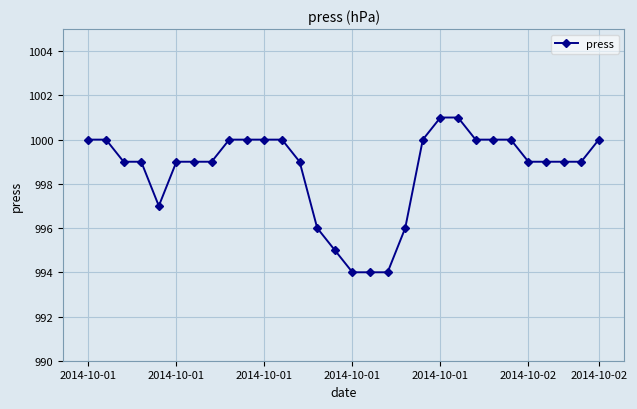

What is the minimum value shown in the chart?

994